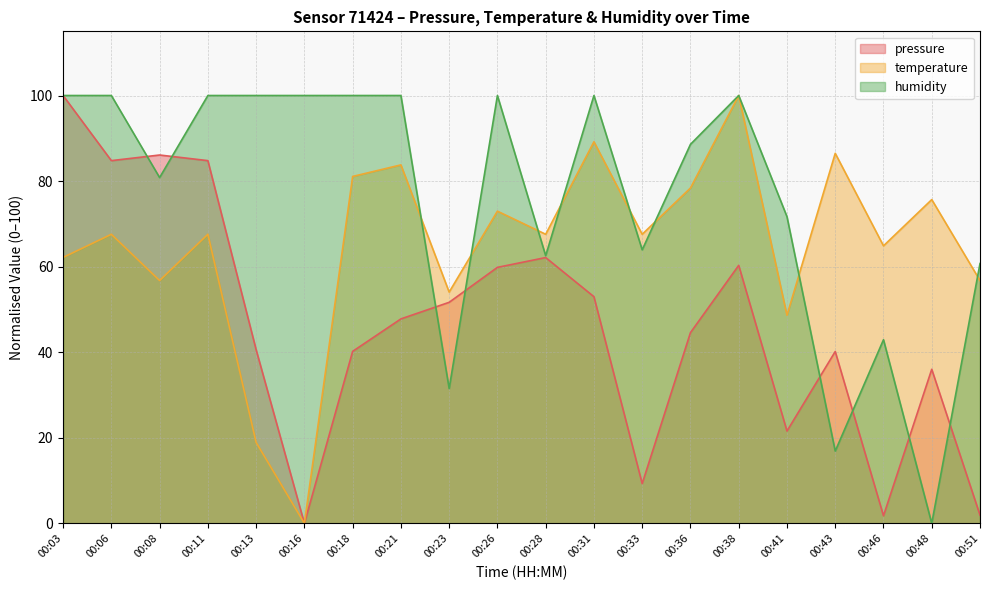

At 00:23, list the series in order from smallest to largest.

humidity, pressure, temperature